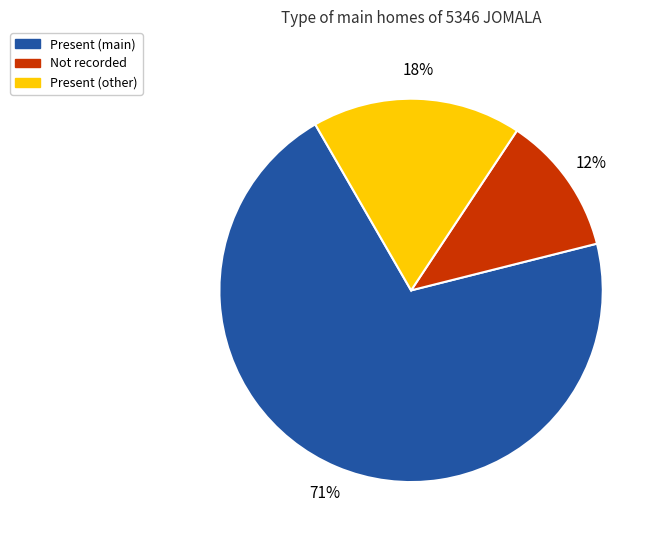

Rank the categories by value from lowest to highest.

Not recorded, Present (other), Present (main)